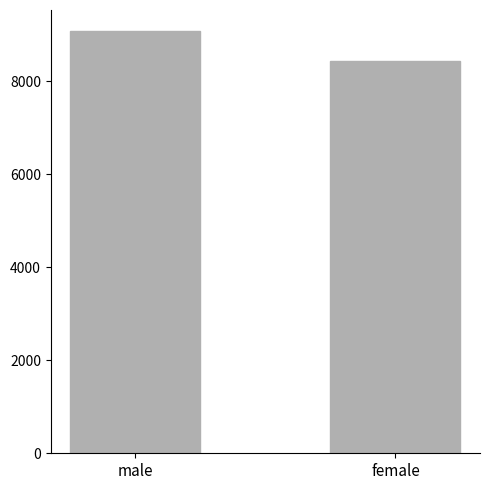

What is the label of the 1st bar from the left?

male